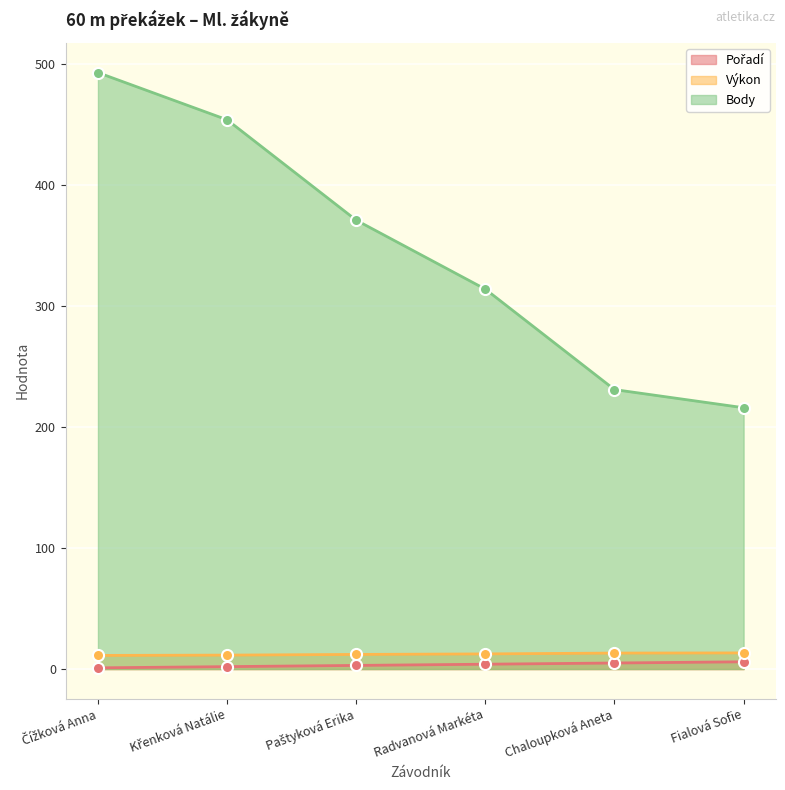

What is the label of the 6th point from the left?

Fialová Sofie